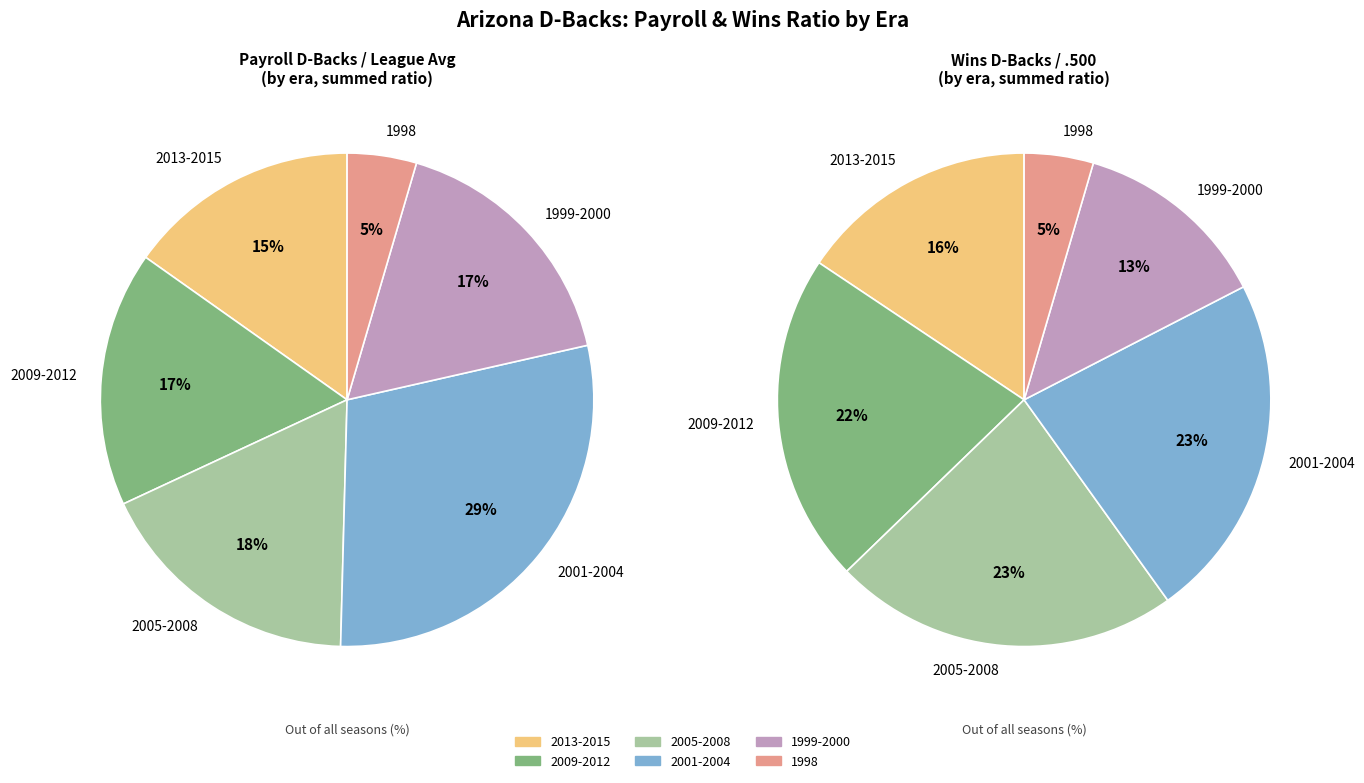

Between 2014 and 2007, which is larger?

2014